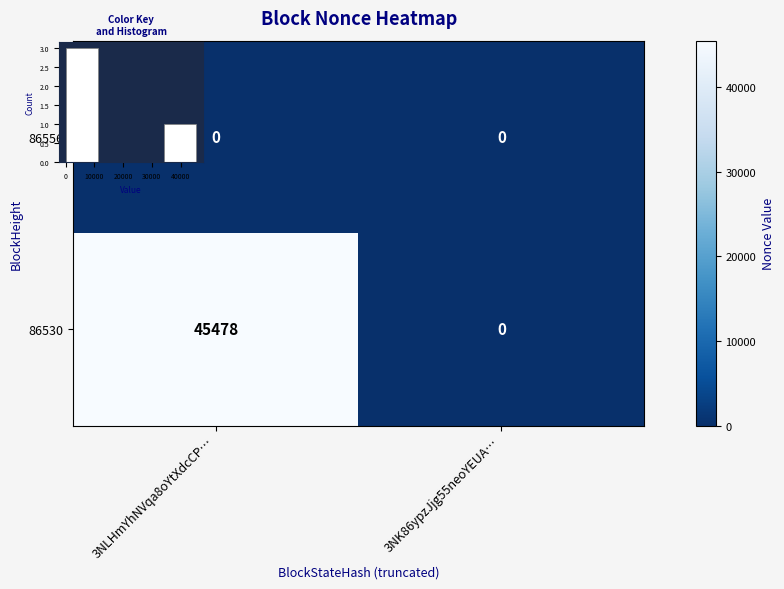

How many data points in 86530 are less than 45478?

1